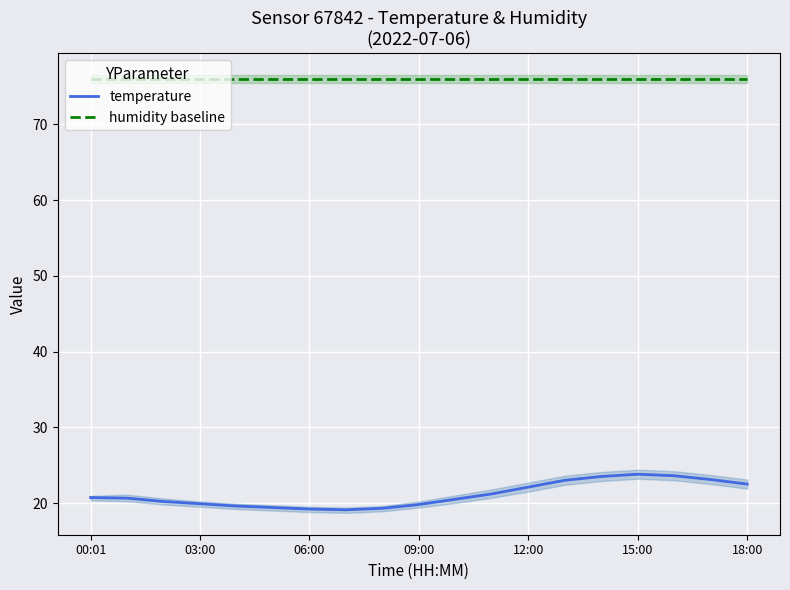

True or false: temperature has more than 0 interior local peaks.

True